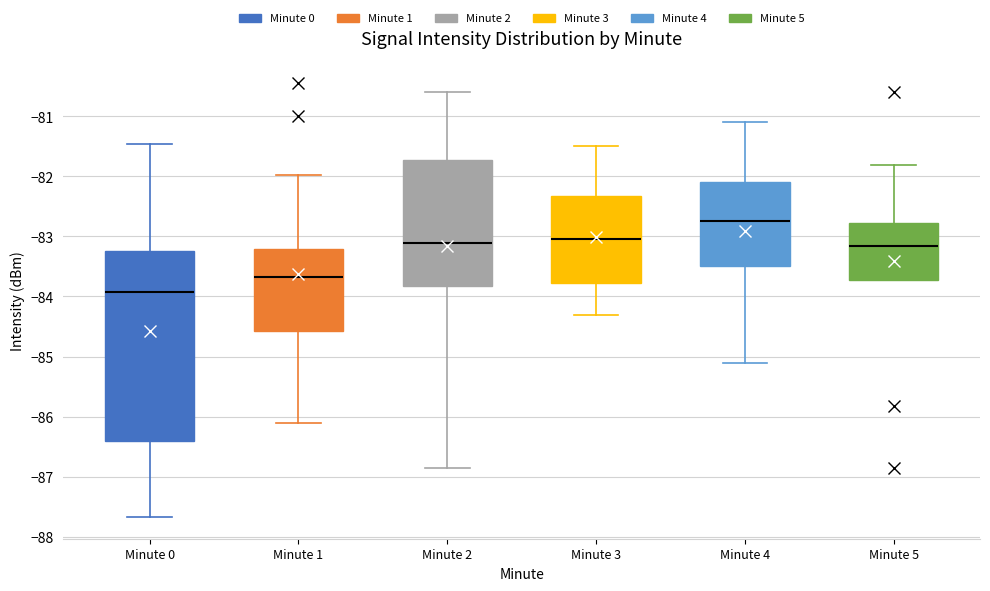

Comparing the boxes themselves (not the whiskers), which one is the tallest?

Minute 0